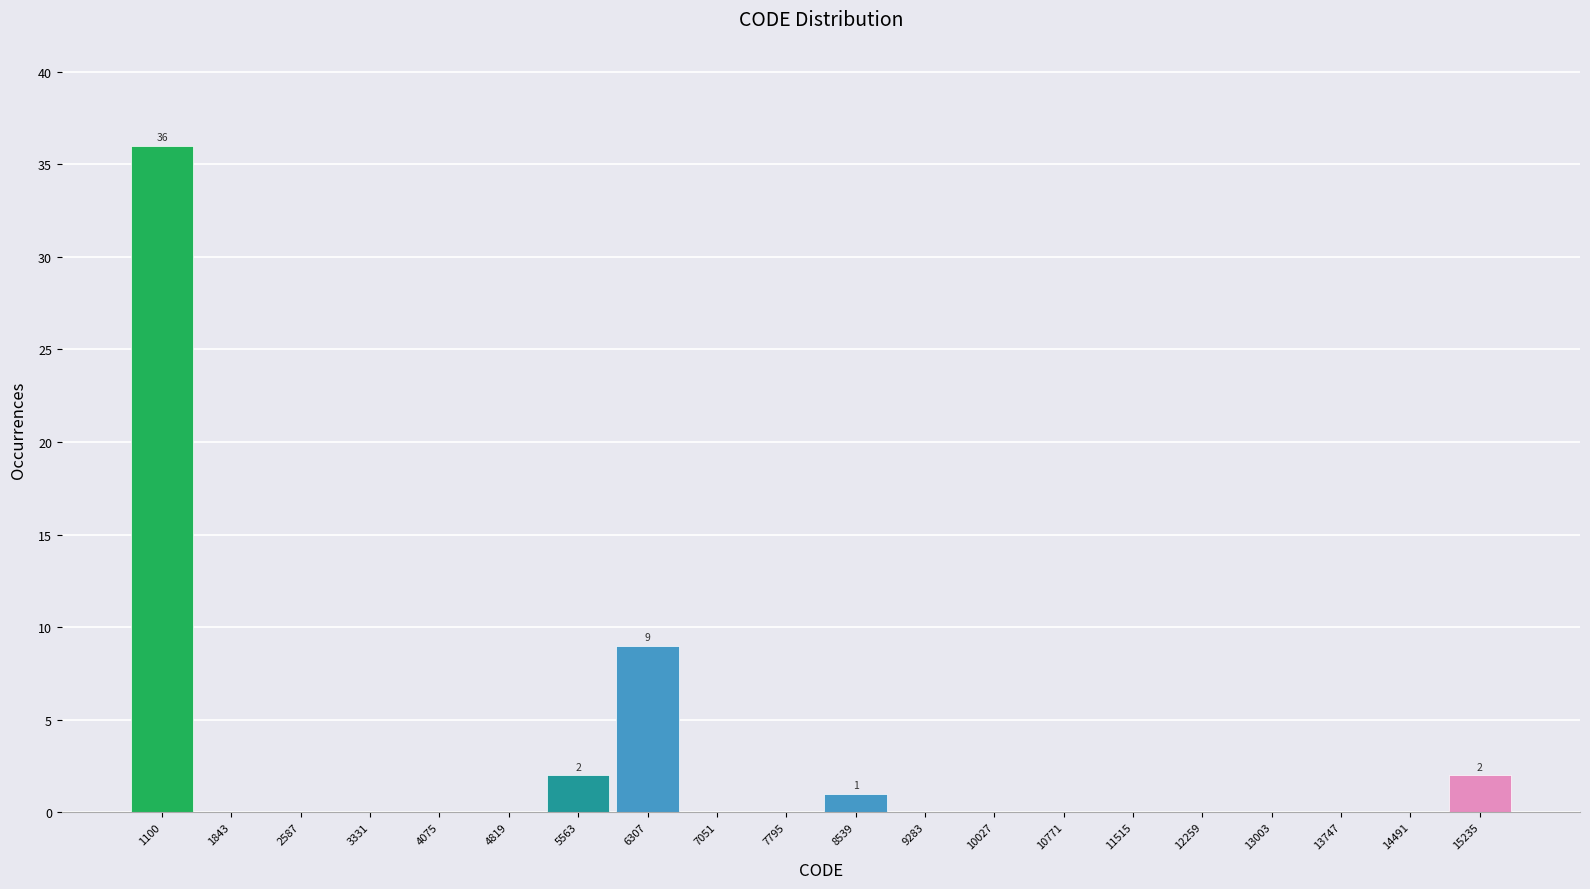

Reading left to right, transcribe all the data shown in this chart.

1100=36	1843=0	2587=0	3331=0	4075=0	4819=0	5563=2	6307=9	7051=0	7795=0	8539=1	9283=0	10027=0	10771=0	11515=0	12259=0	13003=0	13747=0	14491=0	15235=2